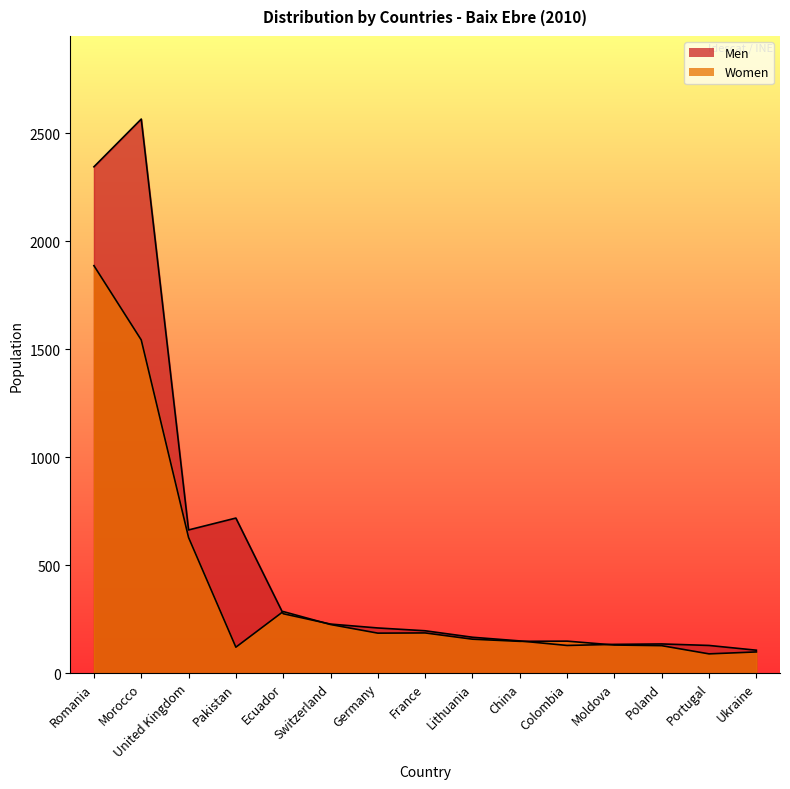

The Men series shows 62 at Moldova. True or false?

False